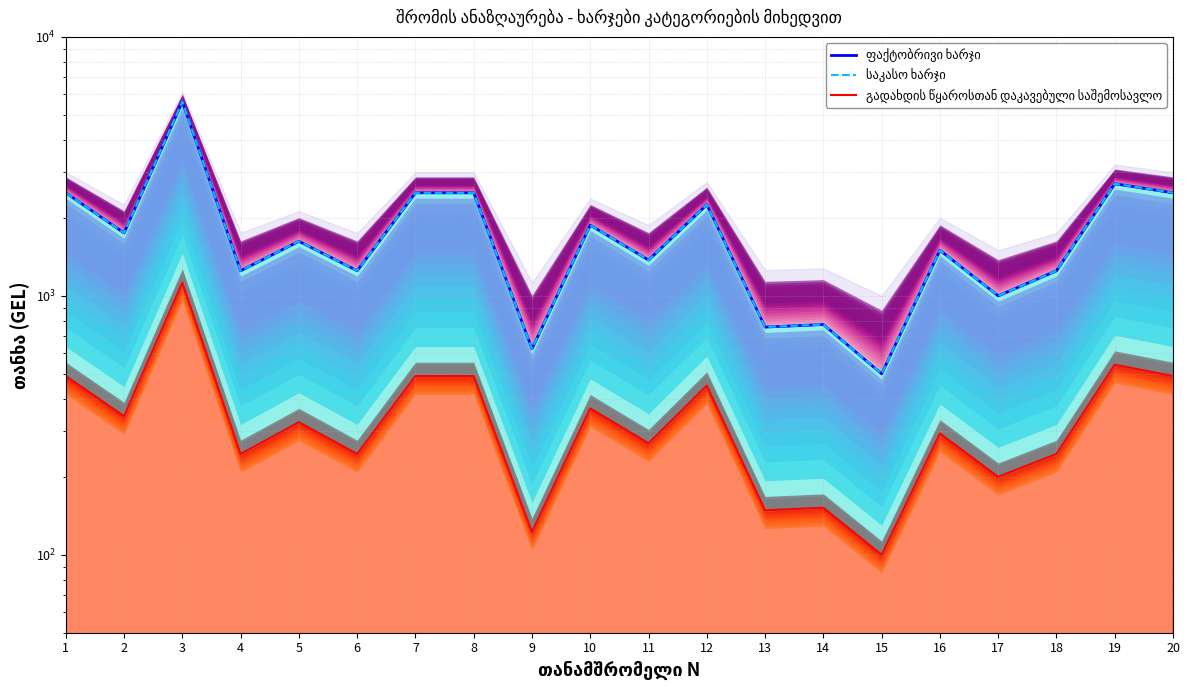

Is the value of ფაქტობრივი ხარჯი at 7 greater than the value of საკასო ხარჯი at 14?

Yes